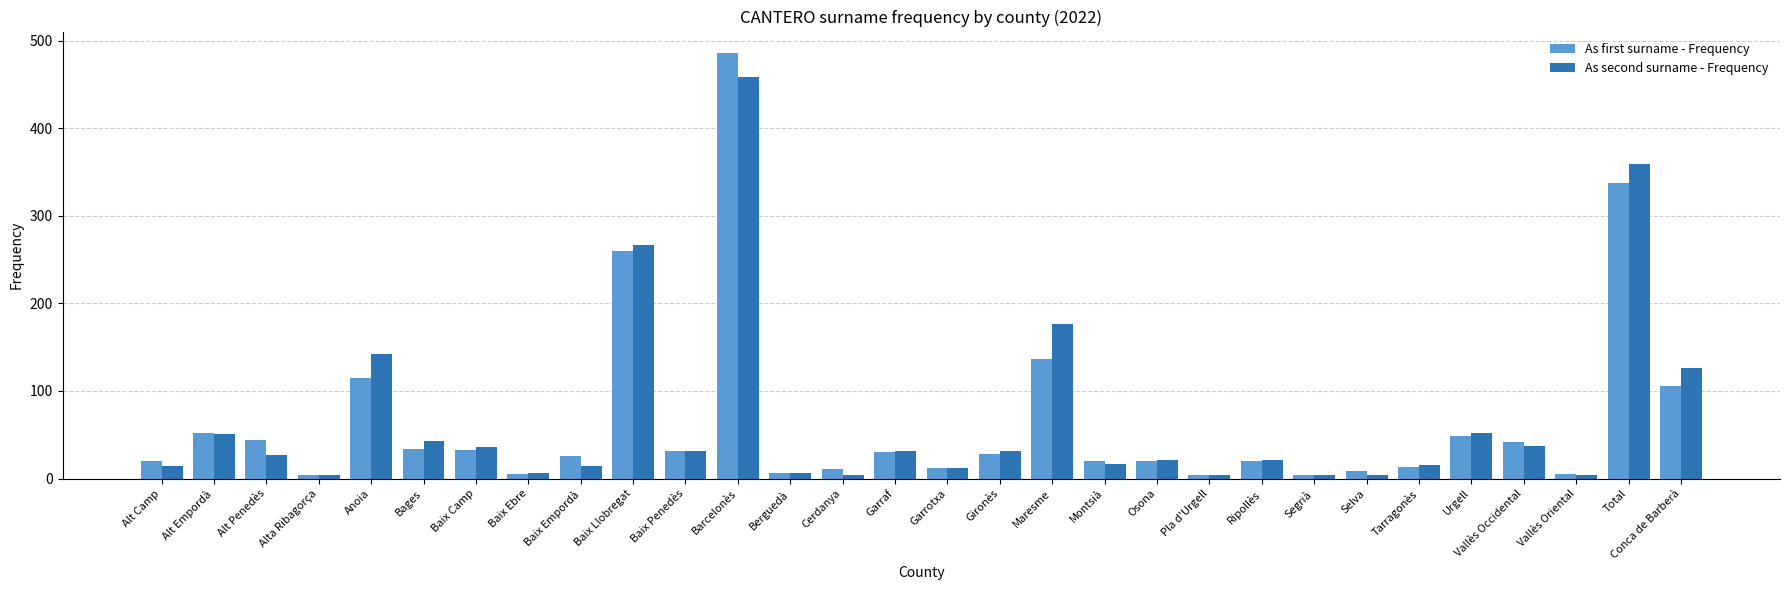

How many bars are there in total?

60